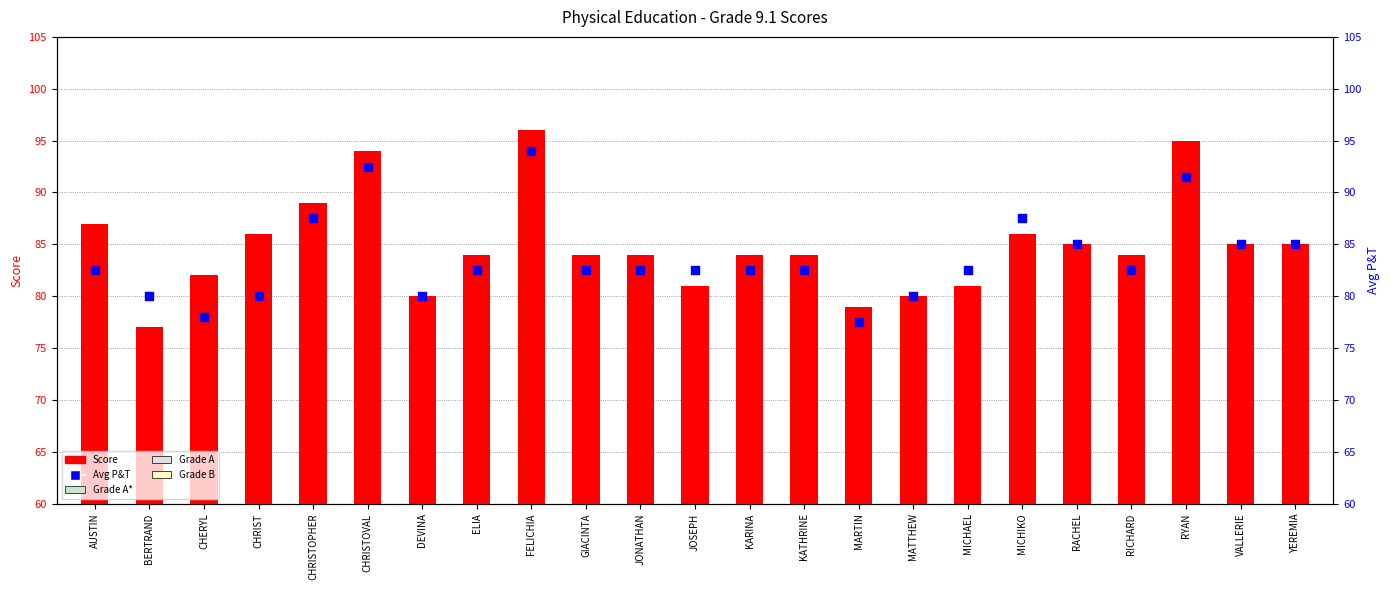

Which series has the widest spread of Y values?

Score